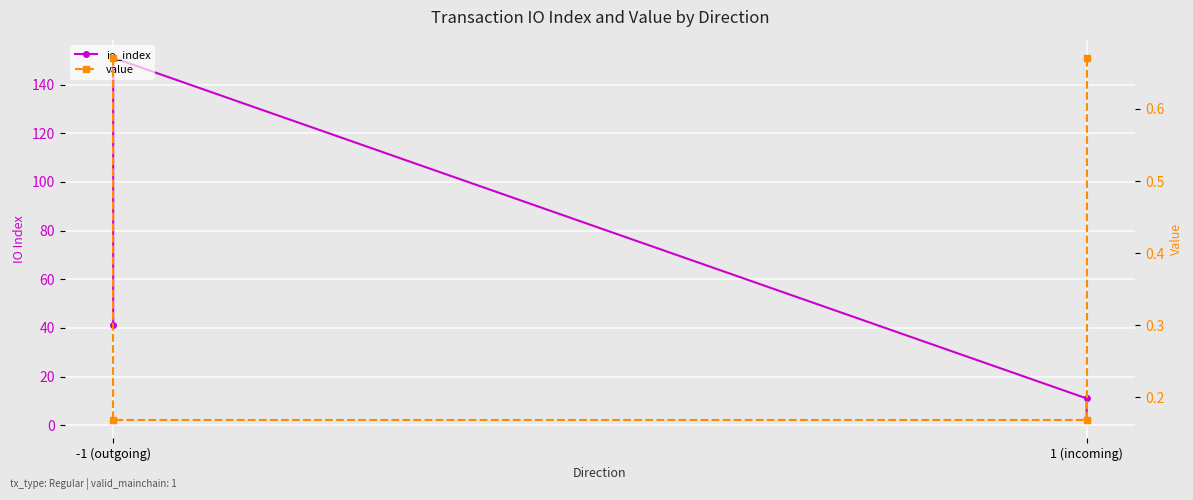

What is the difference between the maximum and minimum values in the io_index series?

149.0